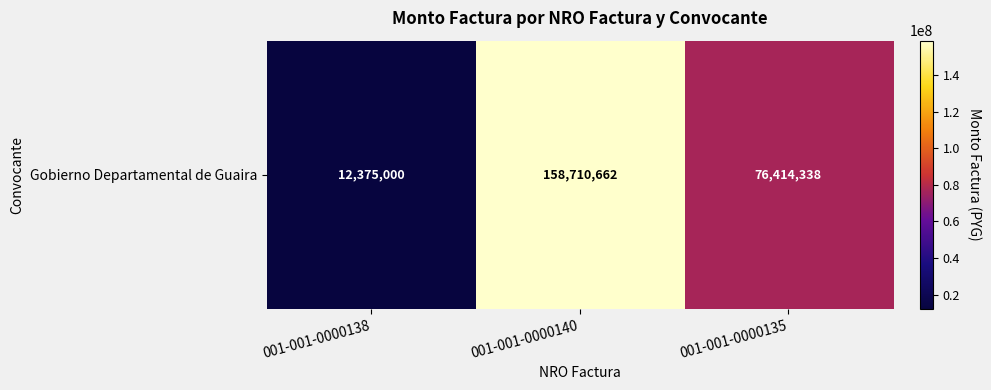

Rank the categories by value from highest to lowest.

001-001-0000140, 001-001-0000135, 001-001-0000138